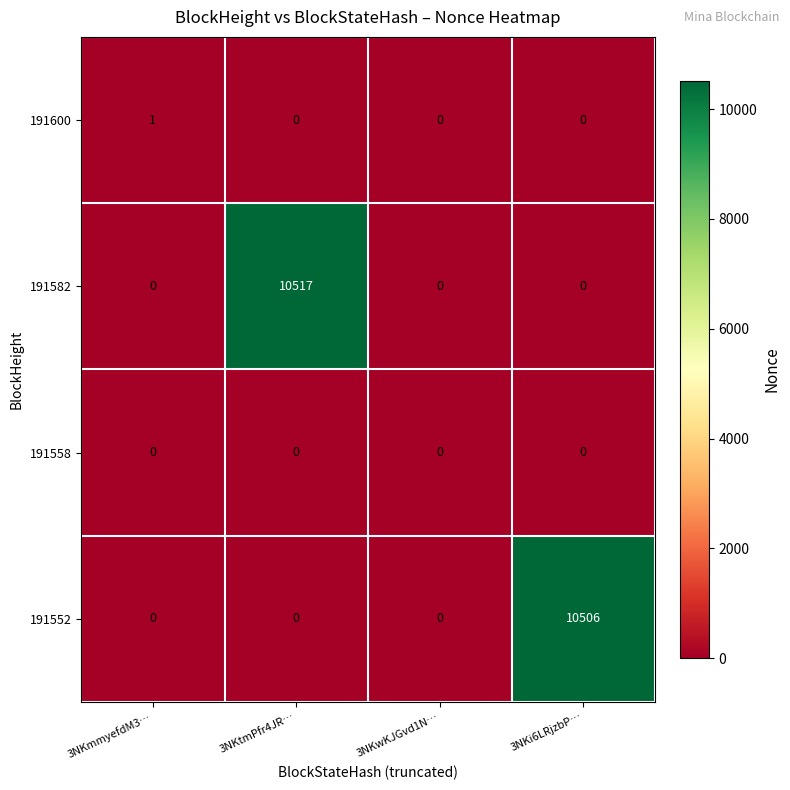

What is the greatest value displayed?

10517